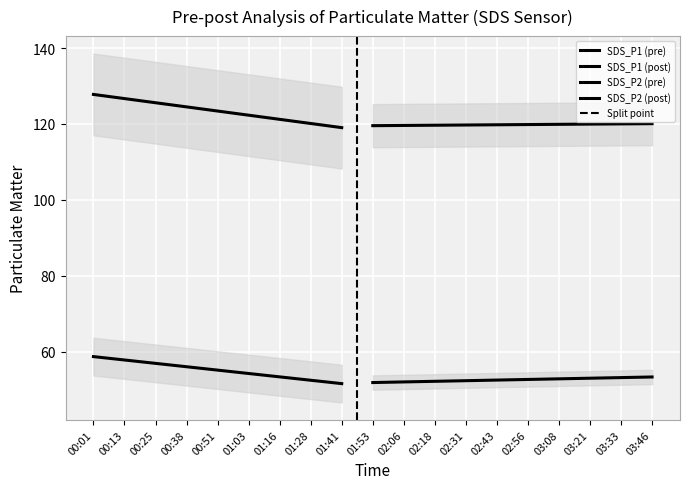

Is the value of SDS_P2 at 00:38 greater than the value of SDS_P1 at 01:53?

No